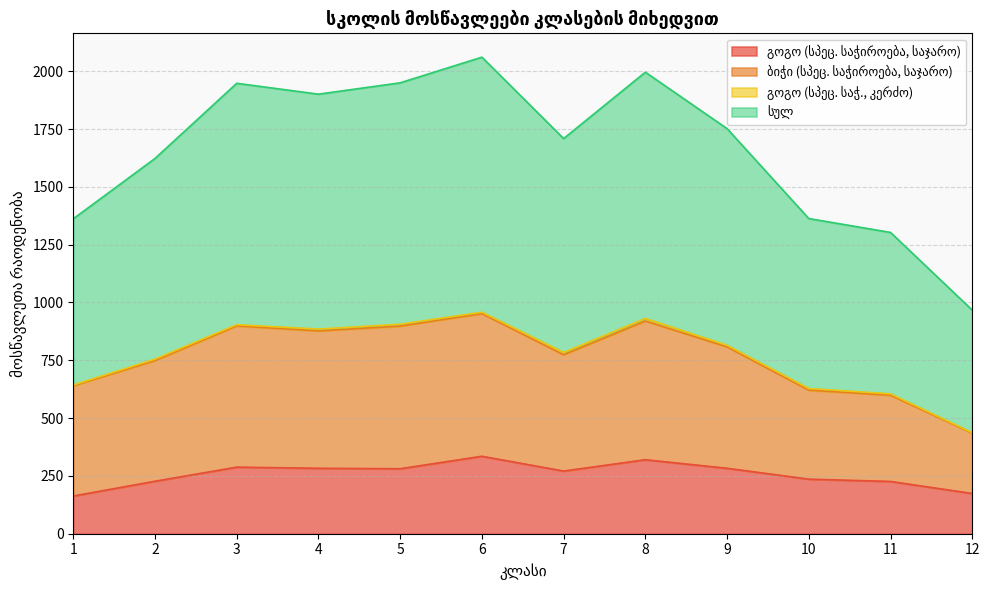

Does the chart have visible grid lines?

Yes